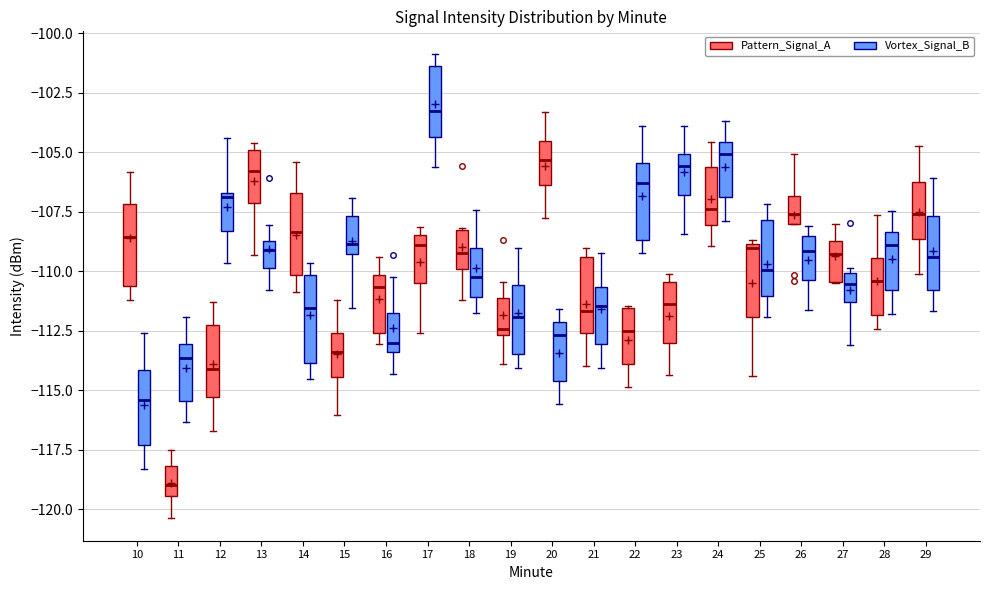

Reading left to right, transcribe this box plot: for each box, give where its median line is, the range the box spans, and where its two whiskers end, as read against the y-axis. The values are not printed on the chart, so give them approximately, as read against the axis.

10 (Pattern_Signal_A): median -108.5, box -110.5 to -107.0, whiskers -111.0 to -106.0
10 (Vortex_Signal_B): median -115.5, box -117.5 to -114.0, whiskers -118.5 to -112.5
11 (Pattern_Signal_A): median -119.0, box -119.5 to -118.0, whiskers -120.5 to -117.5
11 (Vortex_Signal_B): median -113.5, box -115.5 to -113.0, whiskers -116.5 to -112.0
12 (Pattern_Signal_A): median -114.0, box -115.5 to -112.5, whiskers -116.5 to -111.5
12 (Vortex_Signal_B): median -107.0, box -108.5 to -106.5, whiskers -109.5 to -104.5
13 (Pattern_Signal_A): median -106.0, box -107.0 to -105.0, whiskers -109.5 to -104.5
13 (Vortex_Signal_B): median -109.0, box -110.0 to -108.5, whiskers -111.0 to -108.0
14 (Pattern_Signal_A): median -108.5, box -110.0 to -106.5, whiskers -111.0 to -105.5
14 (Vortex_Signal_B): median -111.5, box -114.0 to -110.0, whiskers -114.5 to -109.5
15 (Pattern_Signal_A): median -113.5, box -114.5 to -112.5, whiskers -116.0 to -111.0
15 (Vortex_Signal_B): median -109.0, box -109.5 to -107.5, whiskers -111.5 to -107.0
16 (Pattern_Signal_A): median -110.5, box -112.5 to -110.0, whiskers -113.0 to -109.5
16 (Vortex_Signal_B): median -113.0, box -113.5 to -112.0, whiskers -114.5 to -110.0
17 (Pattern_Signal_A): median -109.0, box -110.5 to -108.5, whiskers -112.5 to -108.0
17 (Vortex_Signal_B): median -103.5, box -104.5 to -101.5, whiskers -105.5 to -101.0
18 (Pattern_Signal_A): median -109.0, box -110.0 to -108.5, whiskers -111.0 to -108.0
18 (Vortex_Signal_B): median -110.5, box -111.0 to -109.0, whiskers -112.0 to -107.5
19 (Pattern_Signal_A): median -112.5 (just above the box's lower edge), box -112.5 to -111.0, whiskers -114.0 to -110.5
19 (Vortex_Signal_B): median -112.0, box -113.5 to -110.5, whiskers -114.0 to -109.0
20 (Pattern_Signal_A): median -105.5, box -106.5 to -104.5, whiskers -108.0 to -103.5
20 (Vortex_Signal_B): median -112.5, box -114.5 to -112.0, whiskers -115.5 to -111.5
21 (Pattern_Signal_A): median -111.5, box -112.5 to -109.5, whiskers -114.0 to -109.0
21 (Vortex_Signal_B): median -111.5, box -113.0 to -110.5, whiskers -114.0 to -109.0
22 (Pattern_Signal_A): median -112.5, box -114.0 to -111.5, whiskers -115.0 to -111.5
22 (Vortex_Signal_B): median -106.5, box -108.5 to -105.5, whiskers -109.0 to -104.0
23 (Pattern_Signal_A): median -111.5, box -113.0 to -110.5, whiskers -114.5 to -110.0
23 (Vortex_Signal_B): median -105.5, box -107.0 to -105.0, whiskers -108.5 to -104.0
24 (Pattern_Signal_A): median -107.5, box -108.0 to -105.5, whiskers -109.0 to -104.5
24 (Vortex_Signal_B): median -105.0, box -107.0 to -104.5, whiskers -108.0 to -103.5
25 (Pattern_Signal_A): median -109.0 (just below the box's upper edge), box -112.0 to -109.0, whiskers -114.5 to -108.5
25 (Vortex_Signal_B): median -110.0, box -111.0 to -108.0, whiskers -112.0 to -107.0
26 (Pattern_Signal_A): median -107.5, box -108.0 to -107.0, whiskers -108.0 to -105.0
26 (Vortex_Signal_B): median -109.0, box -110.5 to -108.5, whiskers -111.5 to -108.0
27 (Pattern_Signal_A): median -109.5, box -110.5 to -108.5, whiskers -110.5 to -108.0
27 (Vortex_Signal_B): median -110.5, box -111.5 to -110.0, whiskers -113.0 to -110.0 (just above the box's upper edge)
28 (Pattern_Signal_A): median -110.5, box -112.0 to -109.5, whiskers -112.5 to -107.5
28 (Vortex_Signal_B): median -109.0, box -111.0 to -108.5, whiskers -112.0 to -107.5
29 (Pattern_Signal_A): median -107.5, box -108.5 to -106.0, whiskers -110.0 to -104.5
29 (Vortex_Signal_B): median -109.5, box -111.0 to -107.5, whiskers -111.5 to -106.0